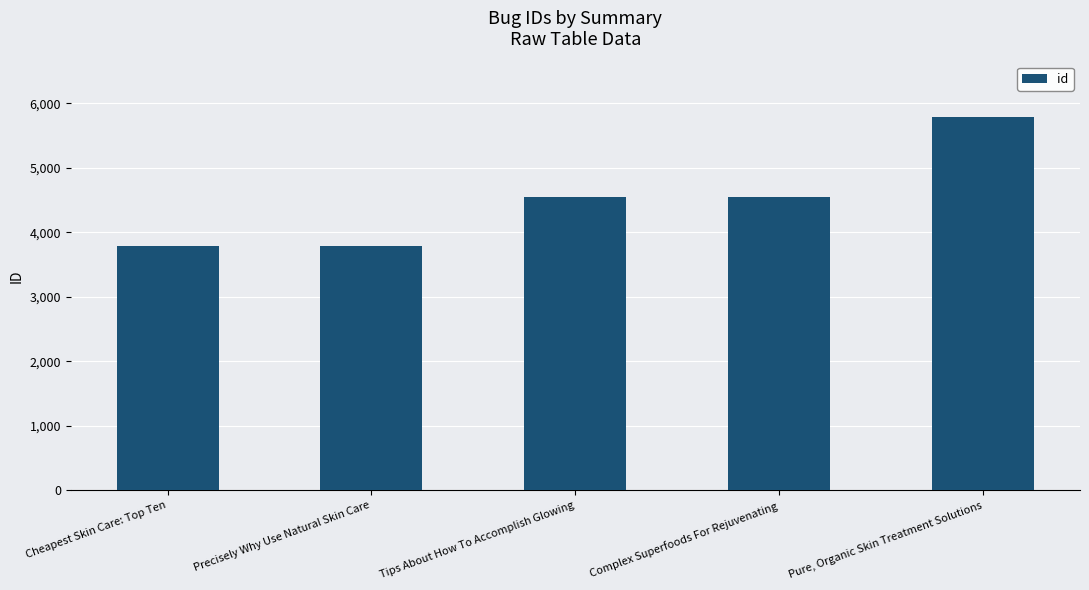

What is the value of the 1st bar from the left?

3793